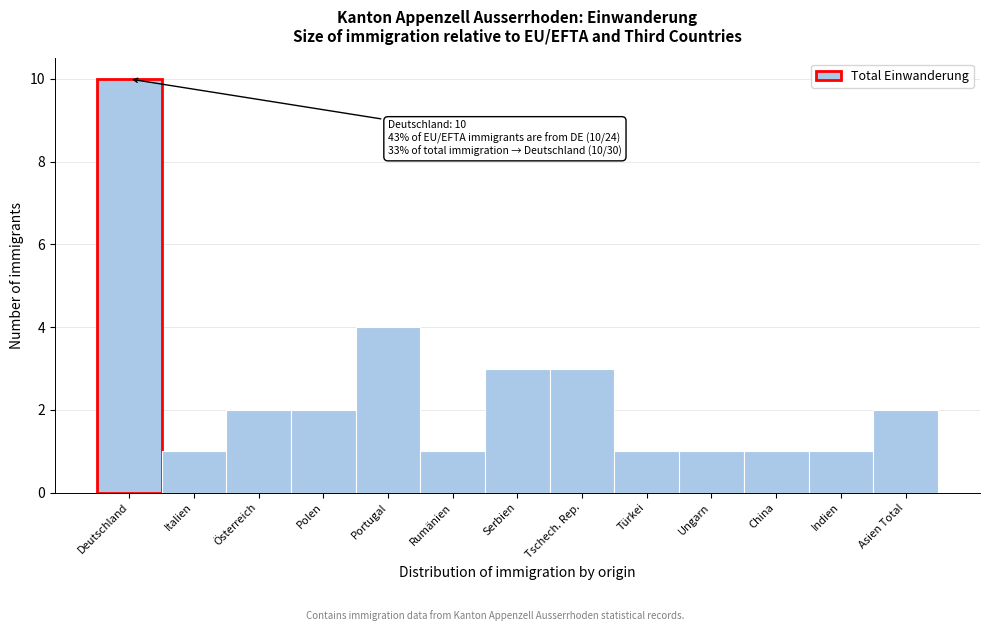

Reading left to right, list all the values displayed in this chart.

Deutschland=10	Italien=1	Österreich=2	Polen=2	Portugal=4	Rumänien=1	Serbien=3	Tschech. Rep.=3	Türkei=1	Ungarn=1	China=1	Indien=1	Asien Total=2